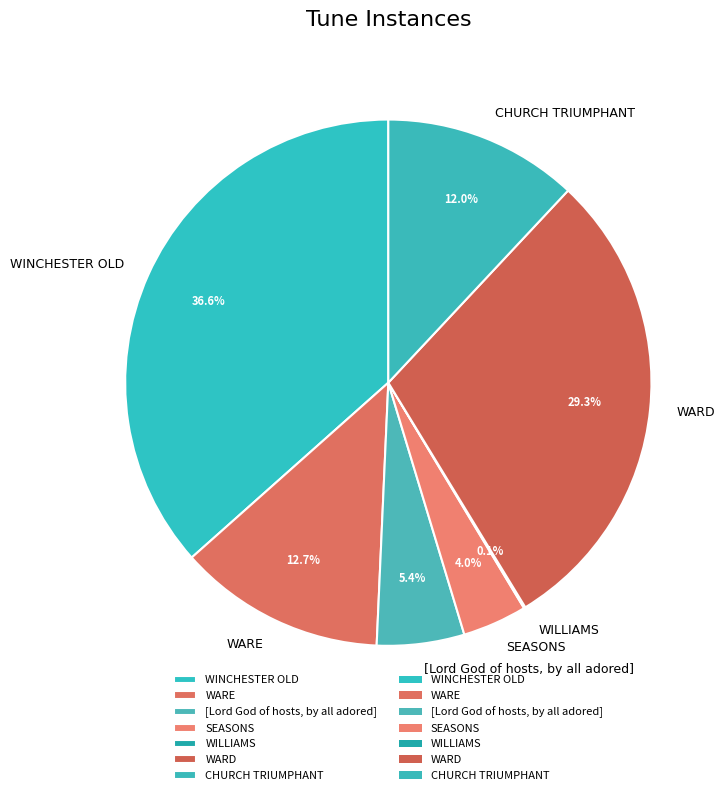

Does CHURCH TRIUMPHANT represent more than half of the total?

No